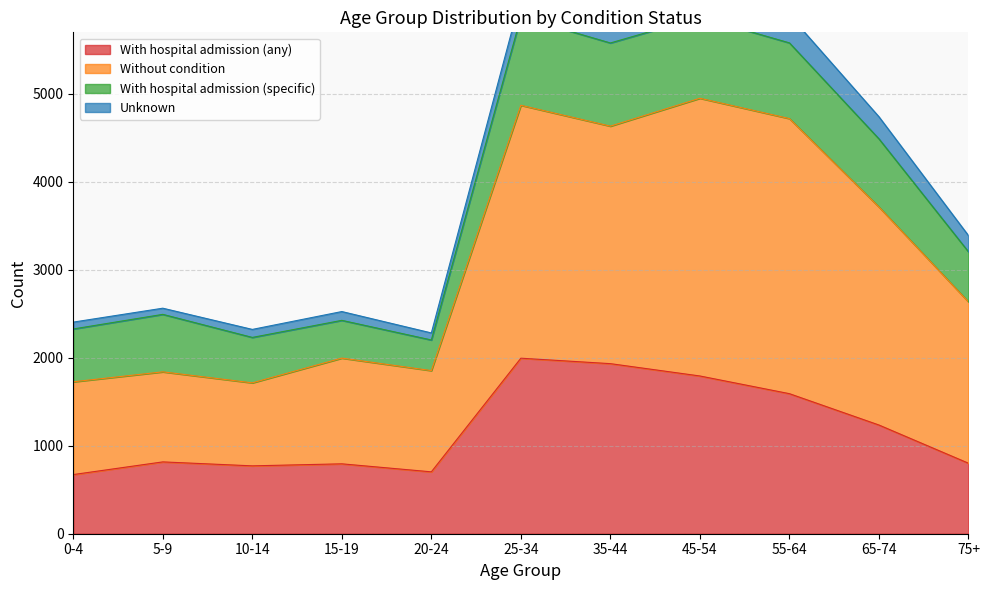

True or false: Total has more than 2 points higher than both neighbors.

True